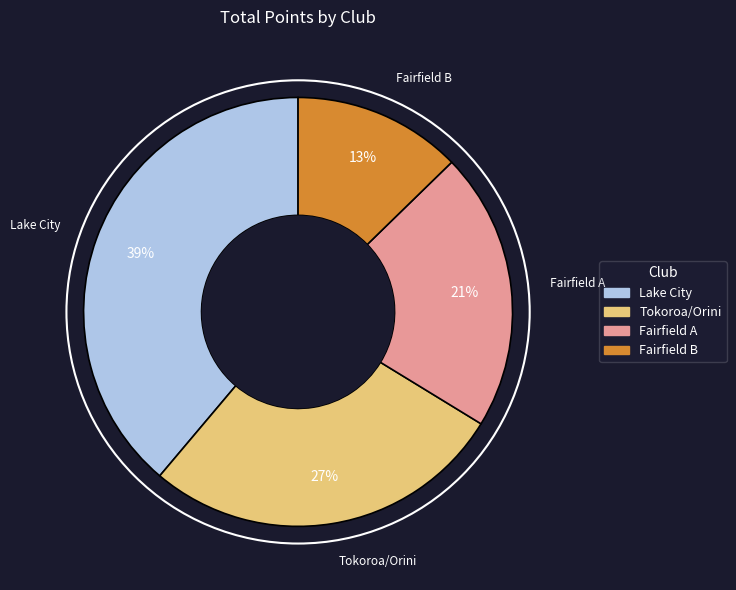

How many segments does this pie chart have?

4